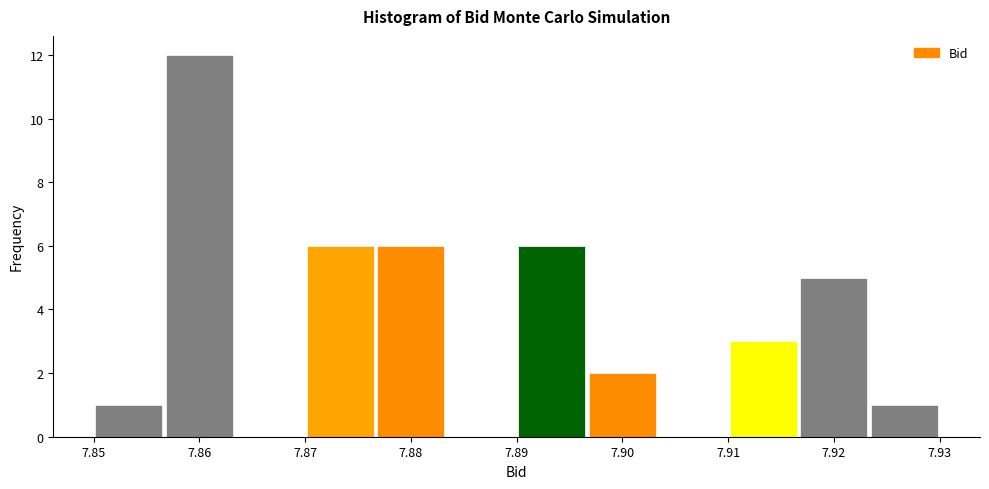

What is the height of the bar covering 7.897 to 7.903 on the x-axis? Neither the bar edges nor the heights are printed on the chart, so give them approximately, as read against the axes.

2